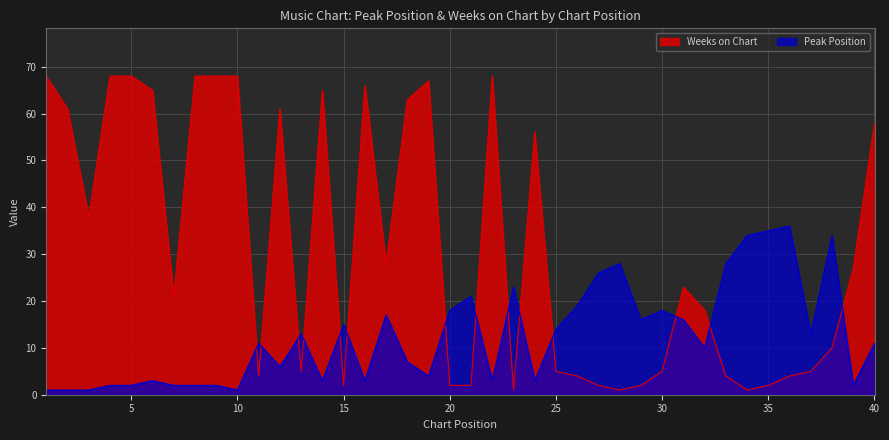

Between which two adjacent categories do Weeks on Chart and Peak Position first intersect?

10 and 11